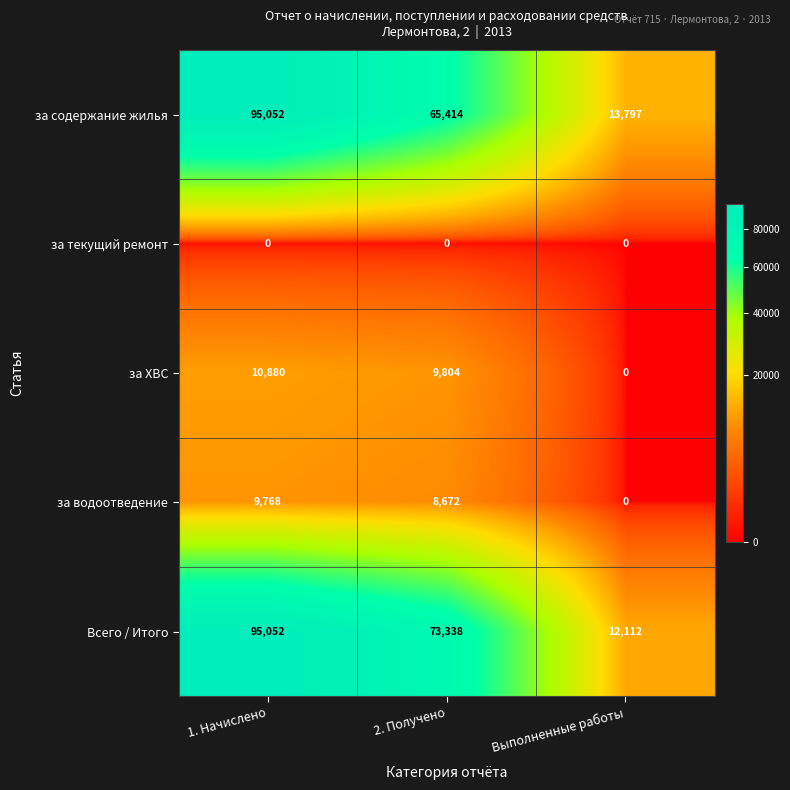

What is the total value across all series at Выполненные работы?

25909